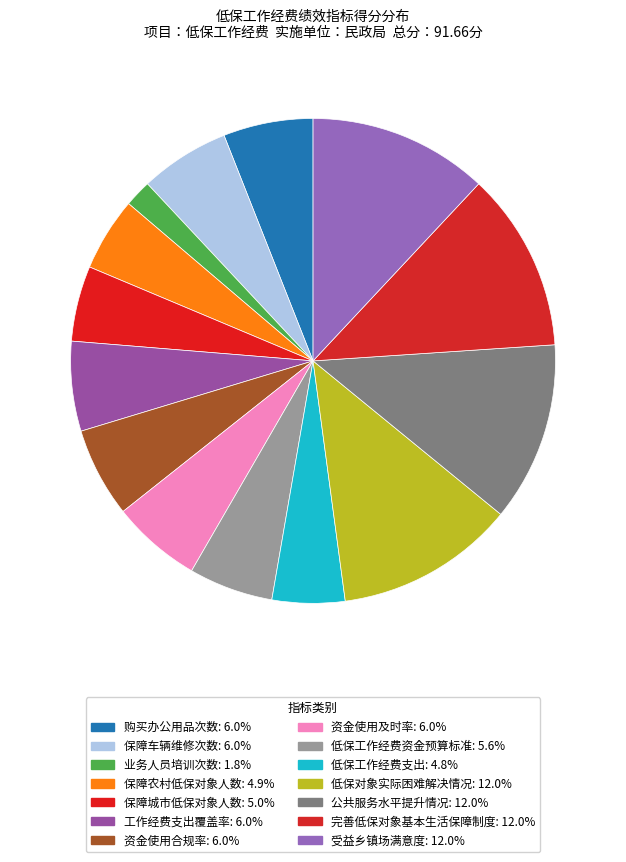

The 购买办公用品次数 slice represents 21% of the pie. True or false?

False